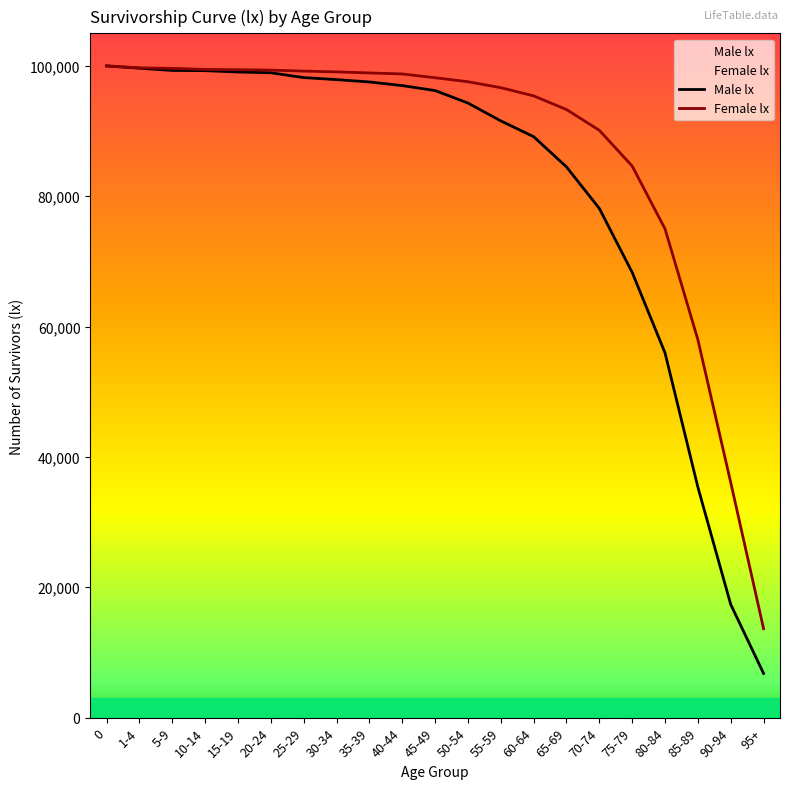

Which has a higher value, 15-19 or 25-29?

15-19